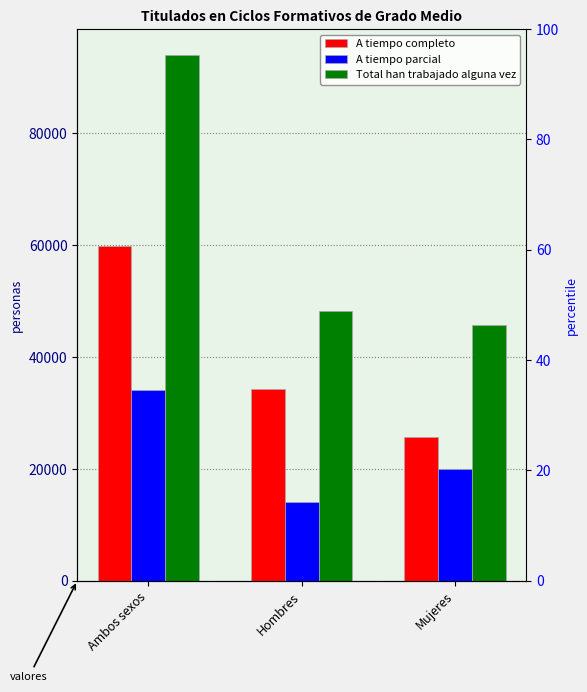

Rank the series by their maximum value, from highest to lowest.

Total han trabajado alguna vez, A tiempo completo, A tiempo parcial